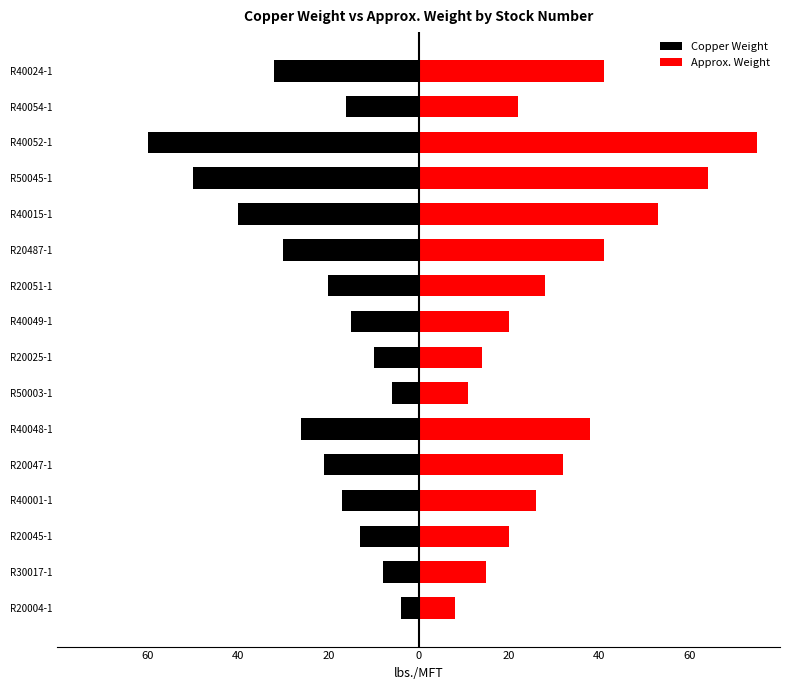

Is the value of Copper Weight at R20045-1 greater than the value of Approx. Weight at R20025-1?

No